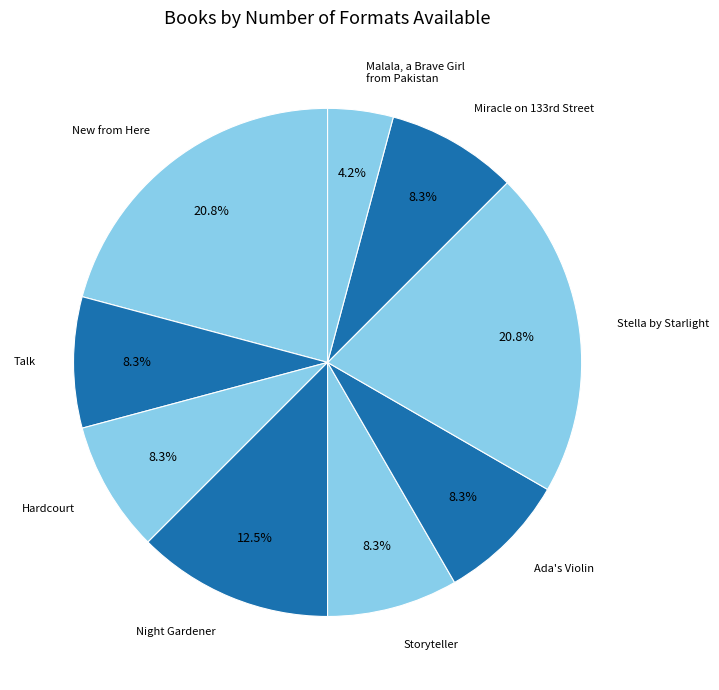

Does New from Here account for over 50% of the chart?

No